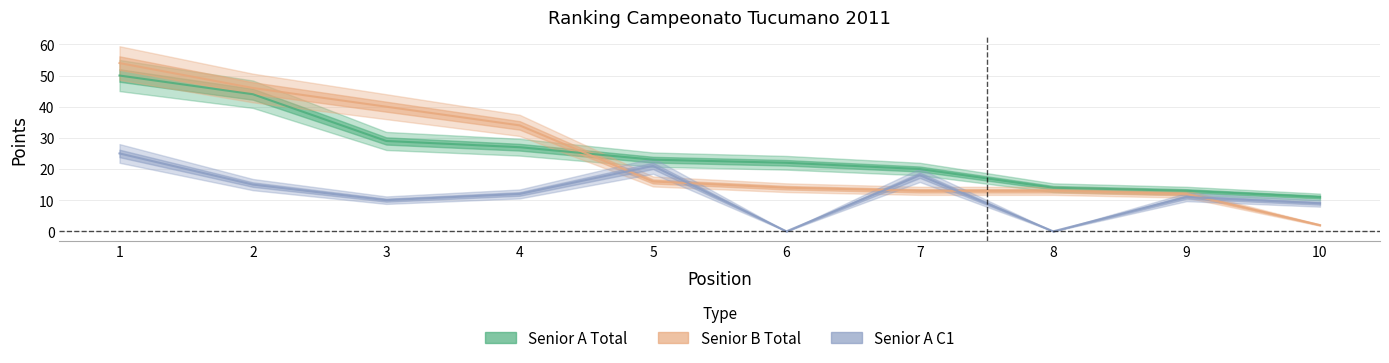

What is the value of the Senior A Total point at the 4th from the left?

27